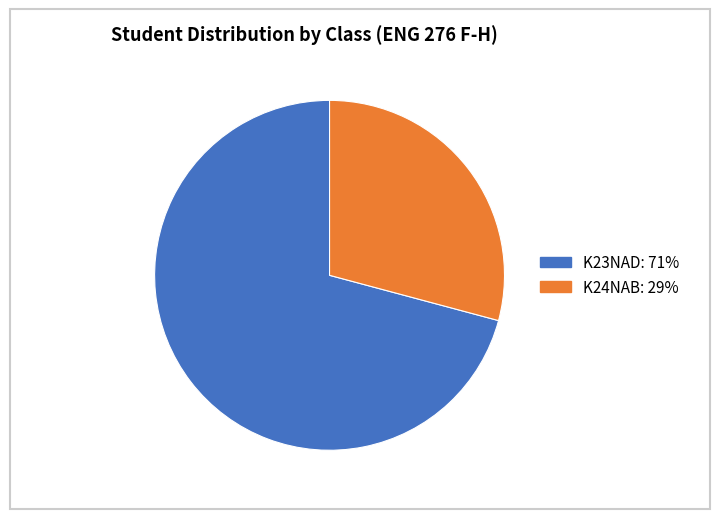

Between K24NAB and K23NAD, which is larger?

K23NAD